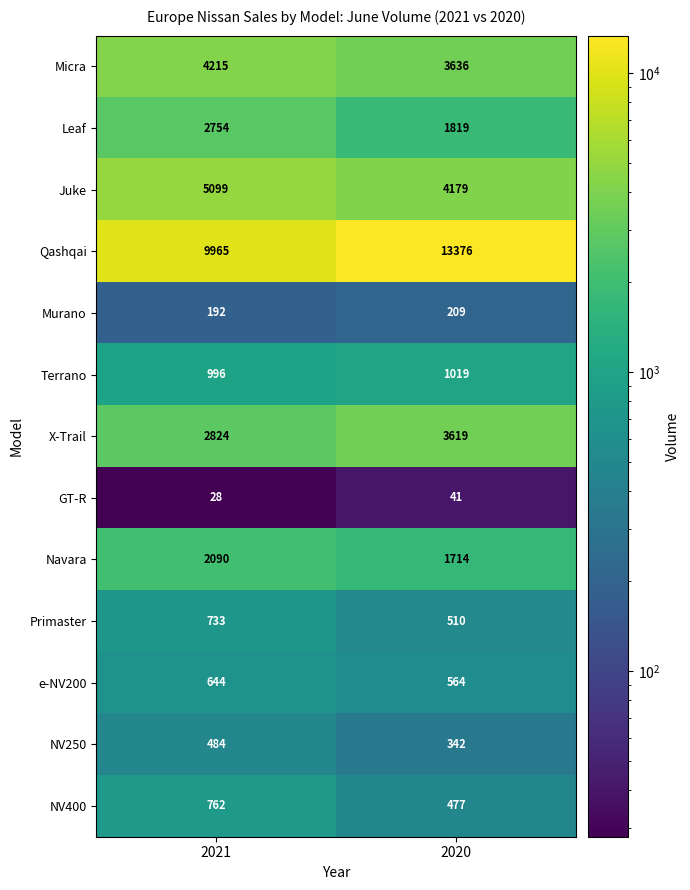

What is the approximate value of X-Trail at 2020?

3619